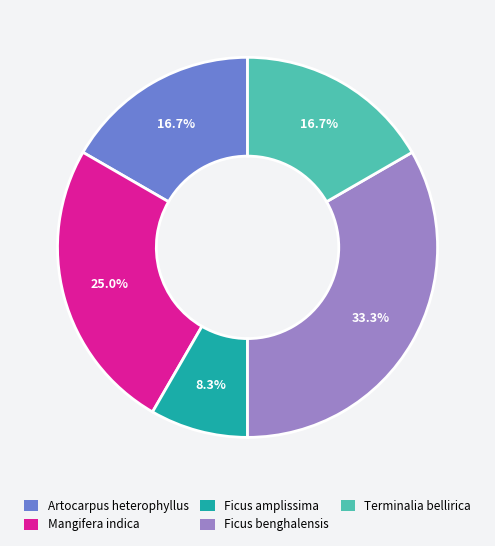

To the nearest percent, what percentage of the pie is Artocarpus heterophyllus?

17%